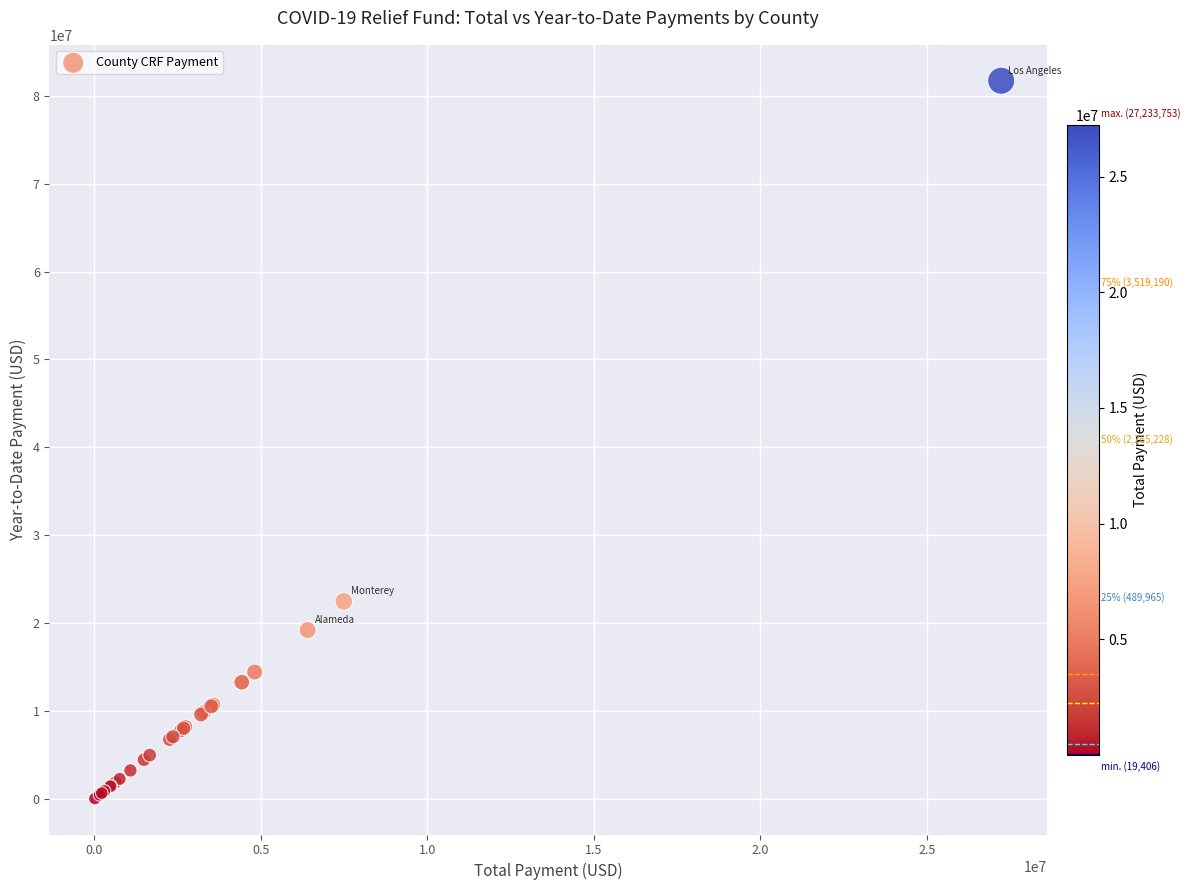

What Y value in the scatter plot is closest to 40879738?

22489296